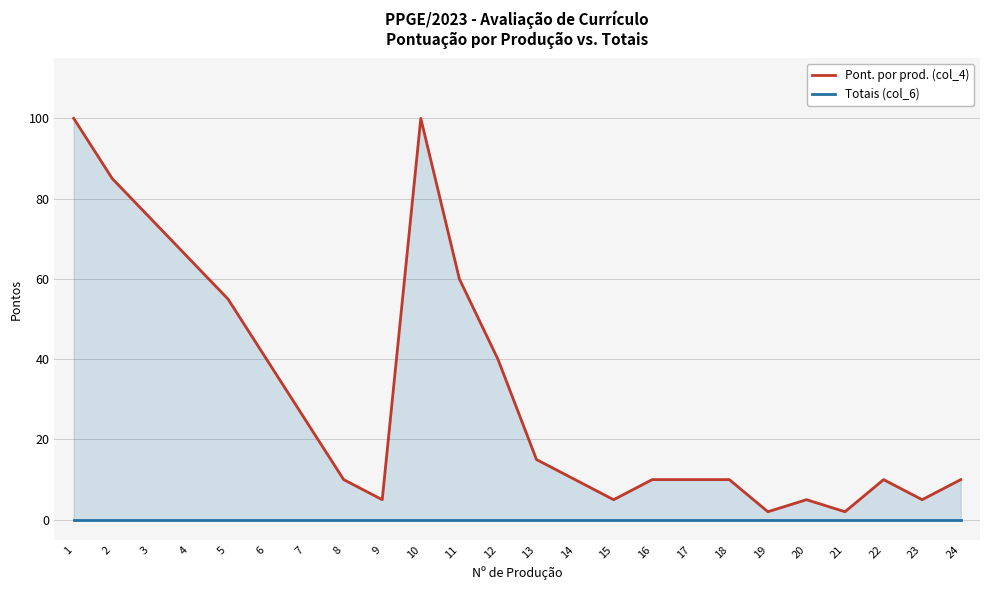

What are all the series names shown in the legend?

Pont. por prod. (col_4), Totais (col_6)